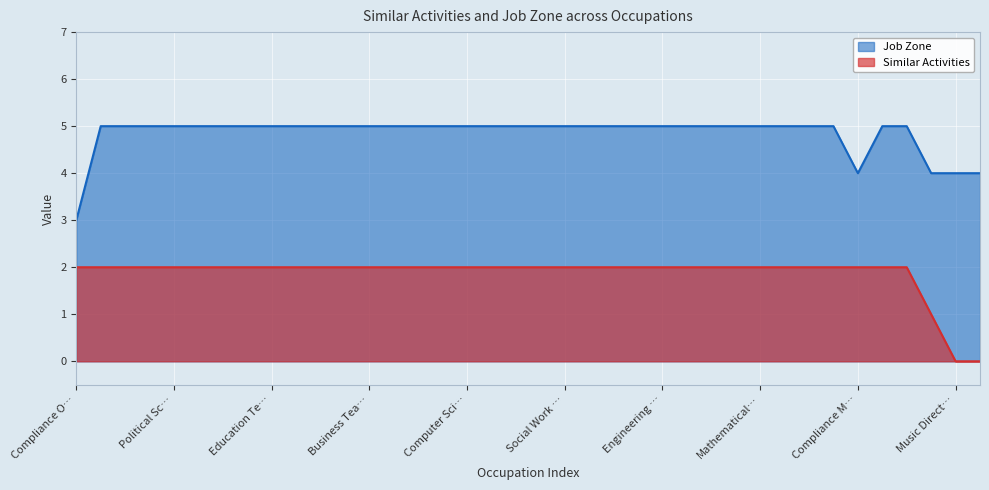

List the series in order of their peak value, highest first.

Job Zone, Similar Activities